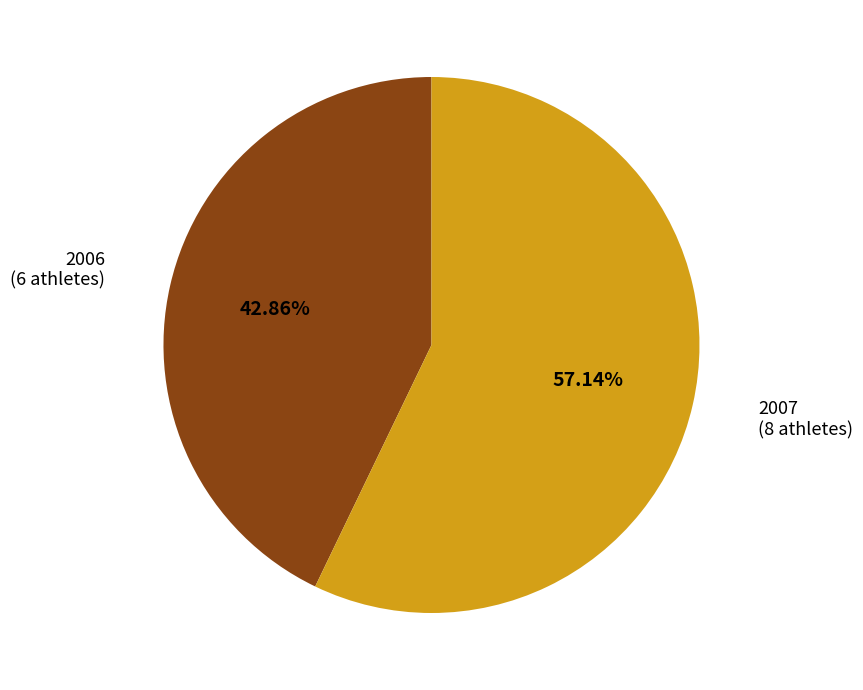

Is there any slice that represents more than half of the pie?

Yes